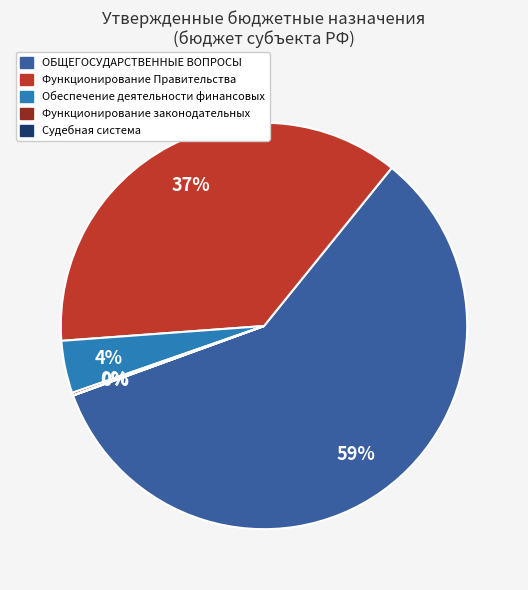

Is there a majority slice in this chart?

Yes